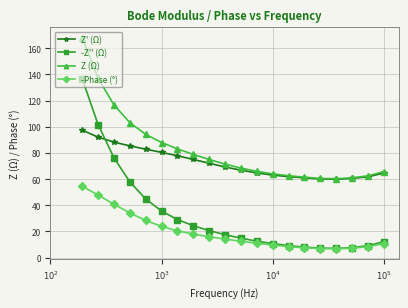

What is the value of the Z' (Ω) point at the 16th from the left?

60.1